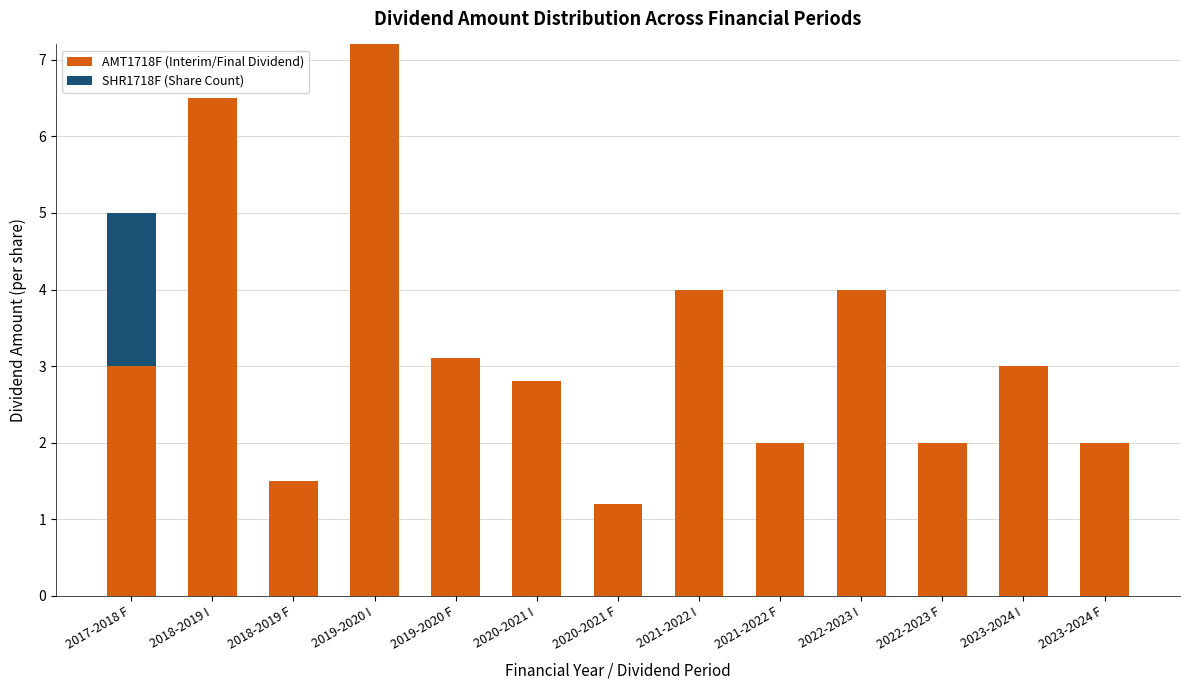

What is the sum of the AMT1718F (Interim/Final Dividend) values at 2022-2023 I and 2023-2024 I?

7.0